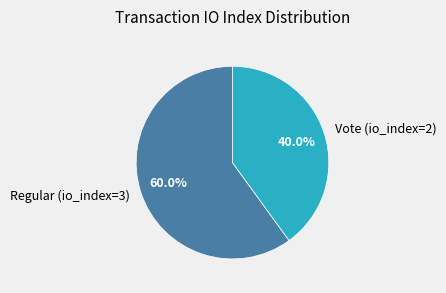

What portion of the pie excludes Regular (io_index=3)?

40.0%